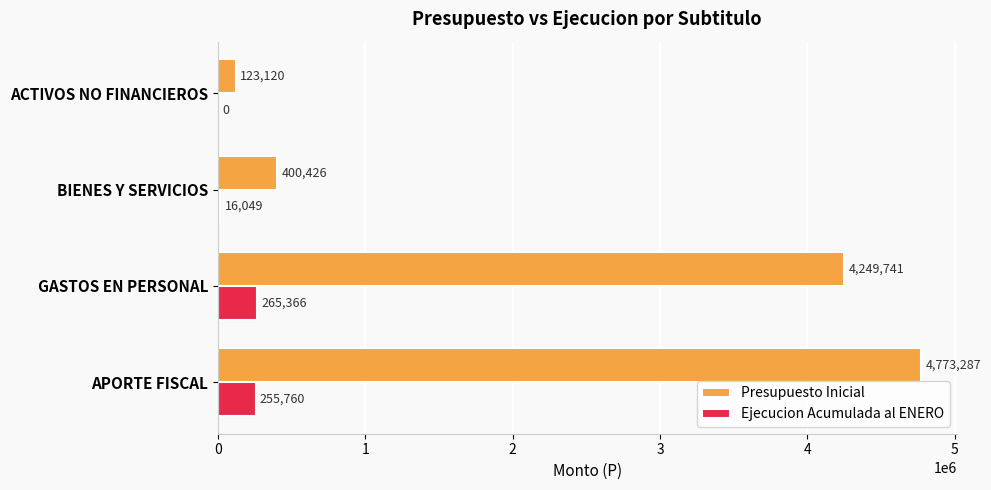

The value of Ejecucion Acumulada al ENERO at ACTIVOS NO FINANCIEROS is 0. True or false?

True